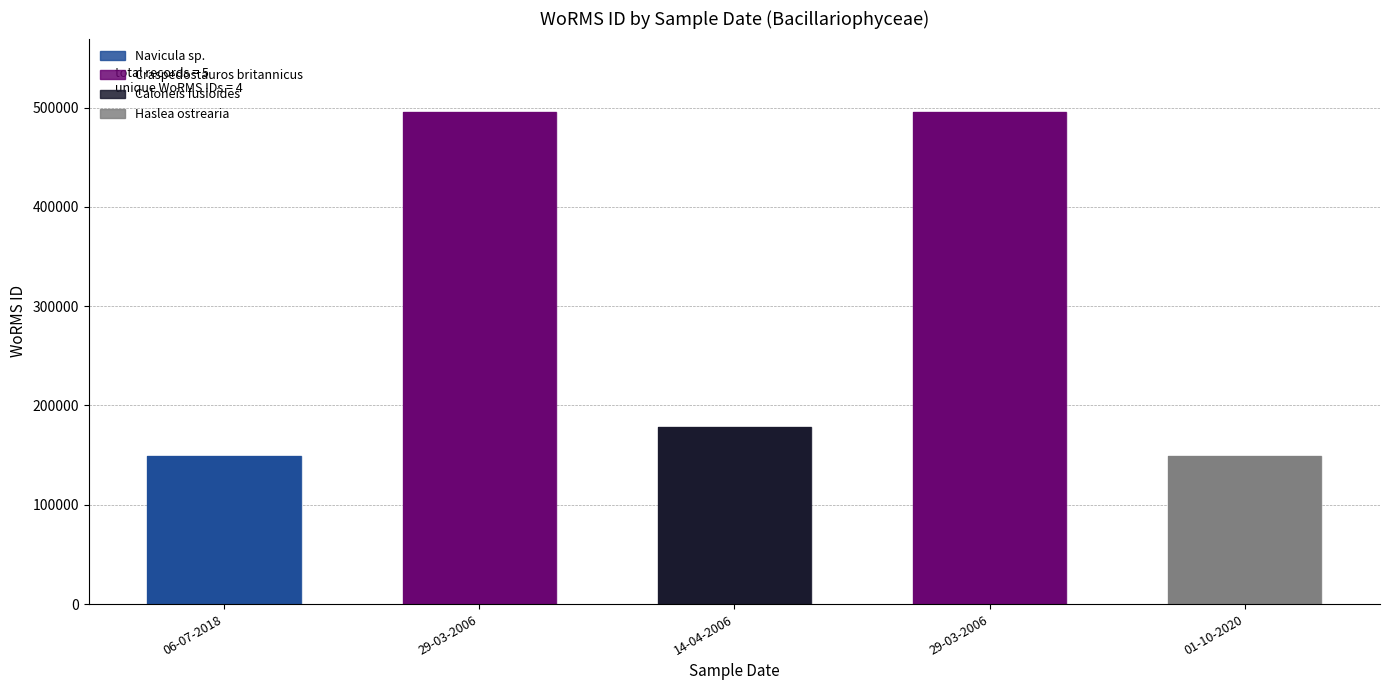

How many data points are less than 177909?

2